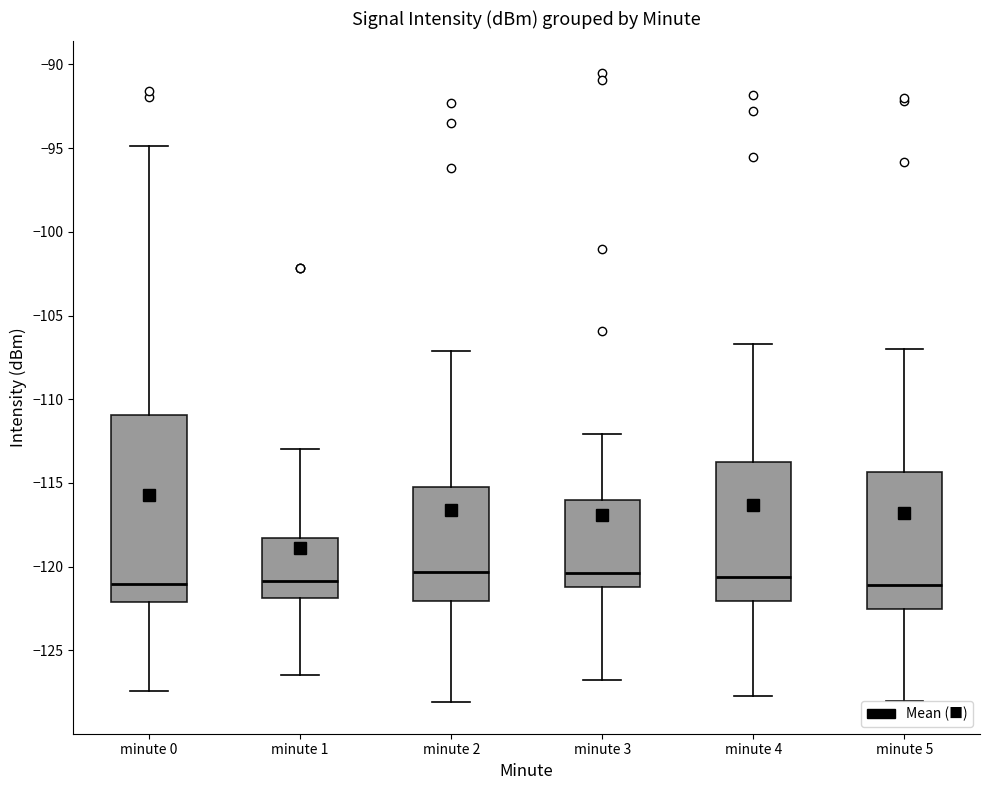

Which box is the tallest, from its lower edge to its upper edge?

minute 0